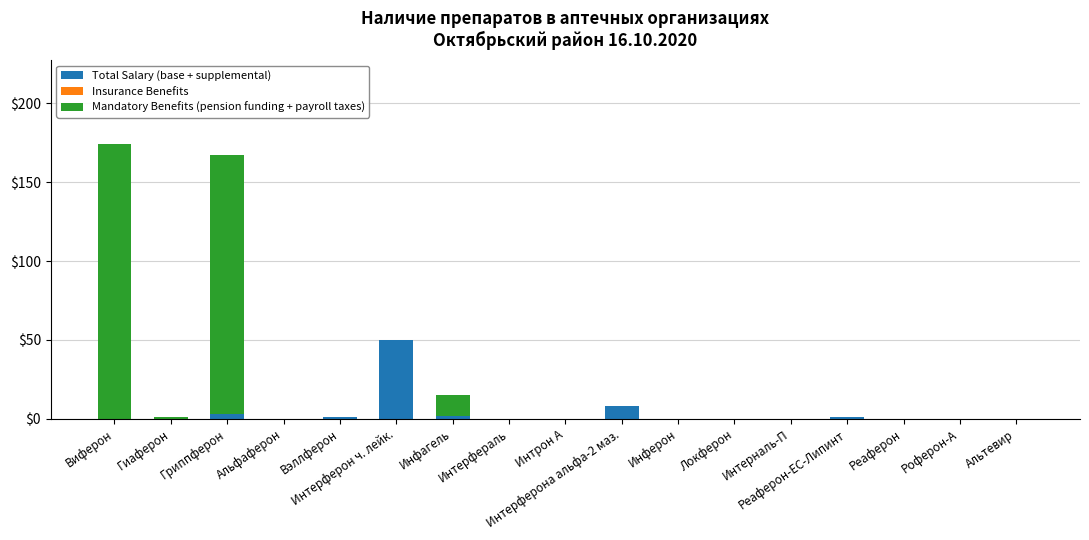

What is the maximum value for Total Salary (base + supplemental)?

50